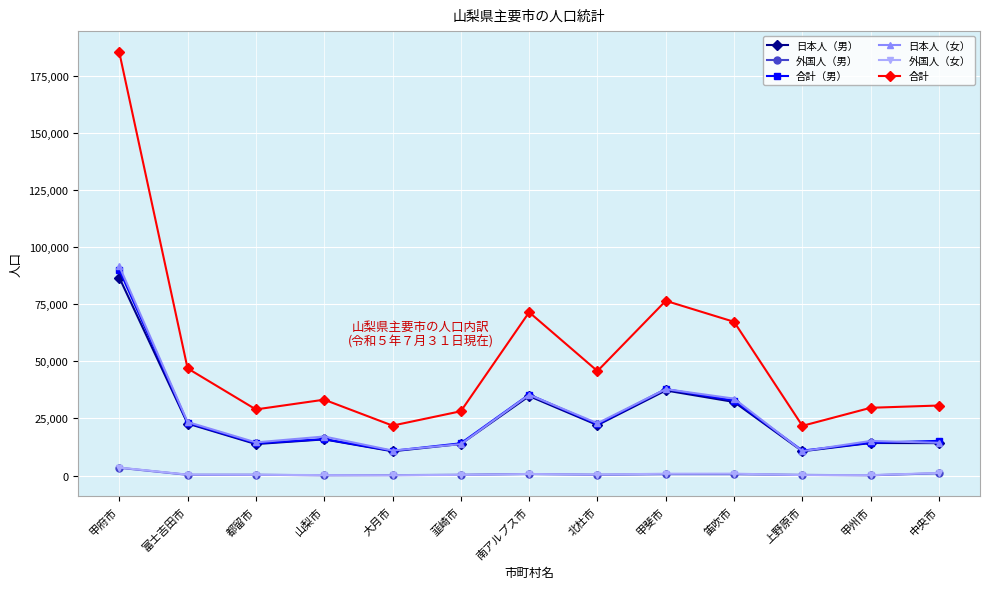

At which category does 合計 reach its first local peak?

山梨市